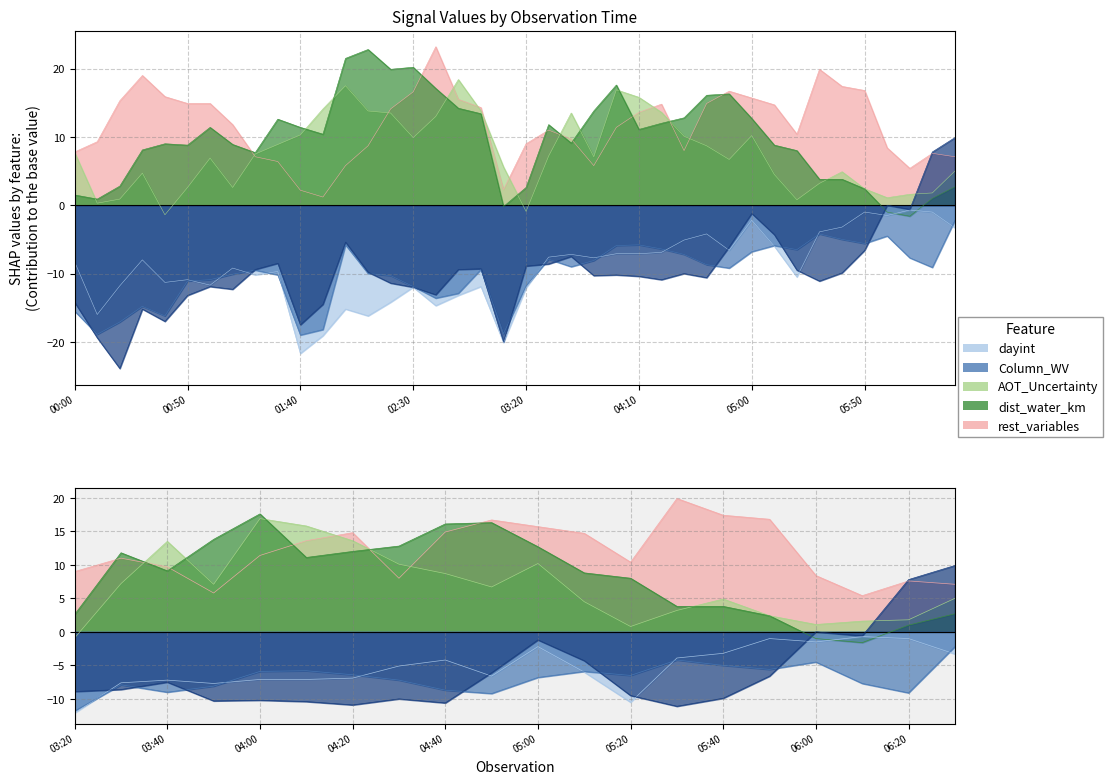

The value of 8.065 at 2007/02/19 06:20 is 7.8. True or false?

True